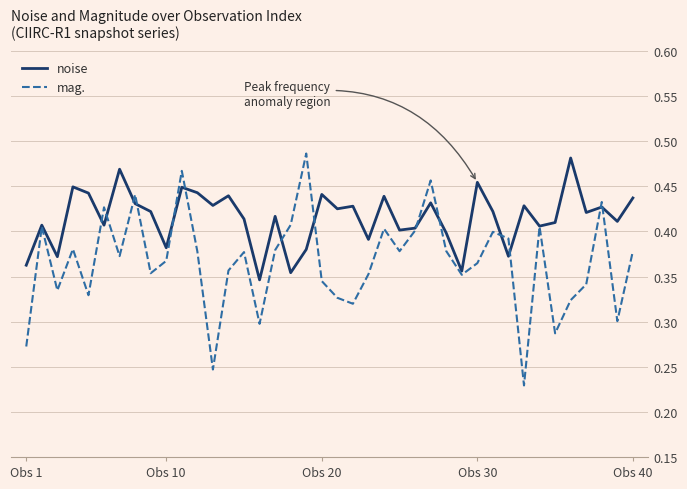

Does the chart display data point markers on the line(s)?

No